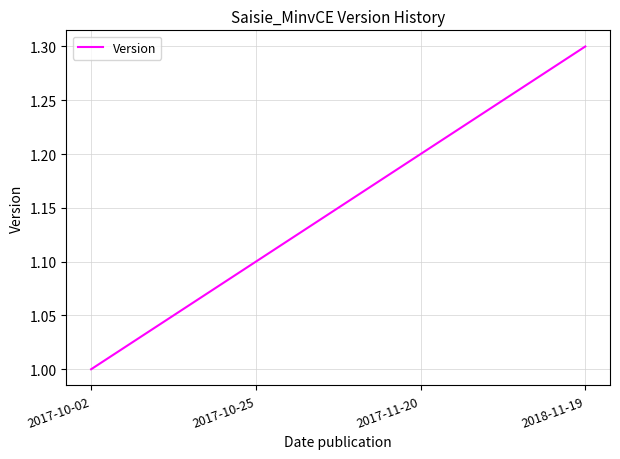

What is the sum of all values?

4.6